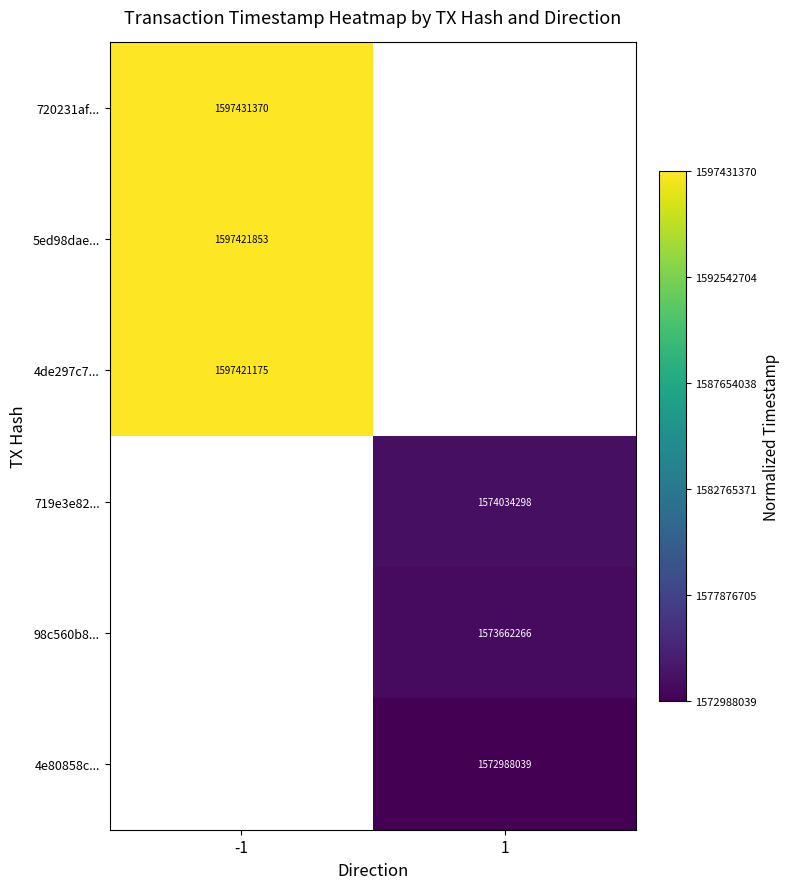

Is it true that 720231af... equals 2352693128 at -1?

False